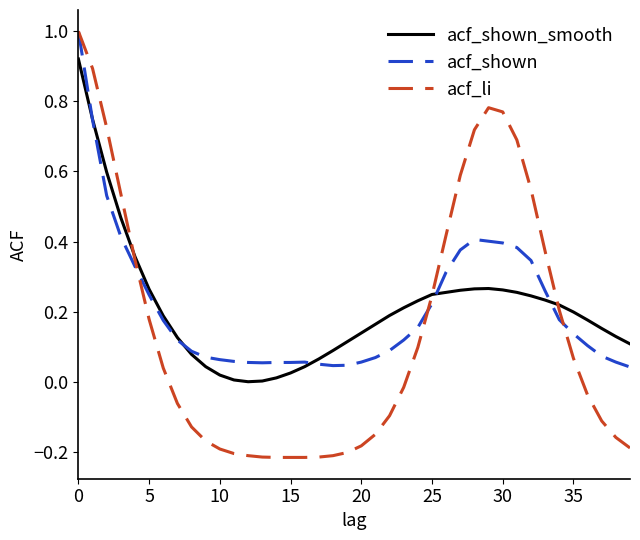

What is the greatest value displayed?

1.0